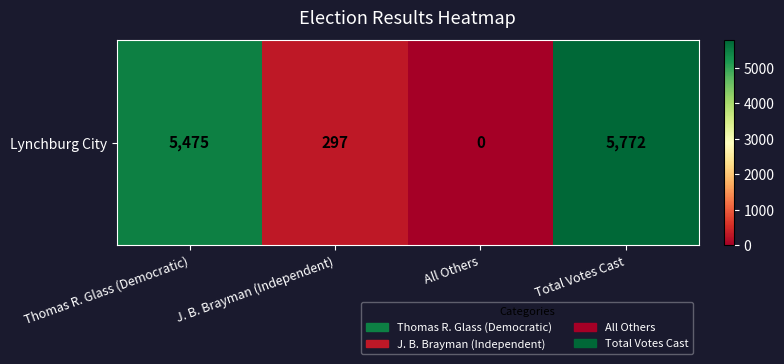

Reading left to right, what are all the values shown in this chart?

Thomas R. Glass (Democratic)=5475	J. B. Brayman (Independent)=297	All Others=0	Total Votes Cast=5772